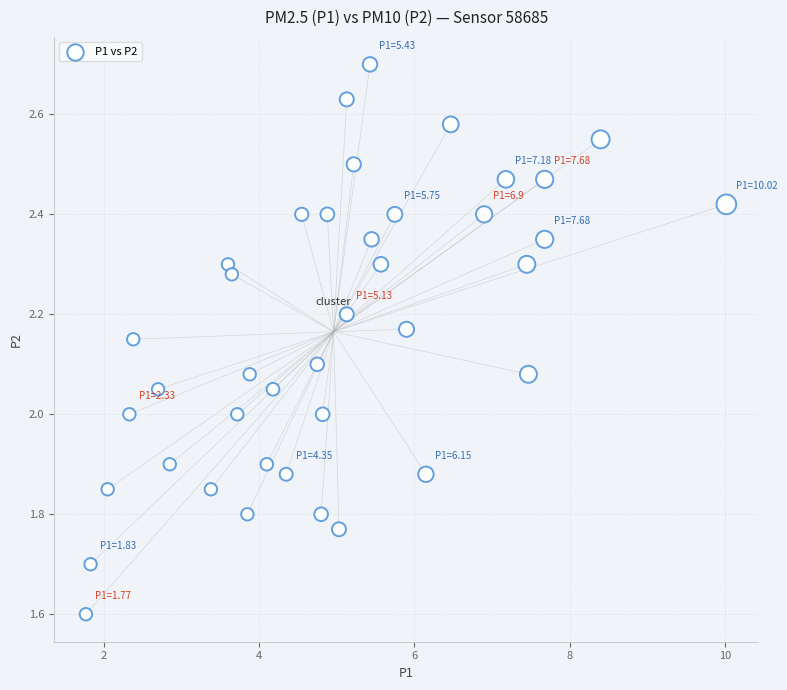

What is the range of X values (max minus min)?

8.2